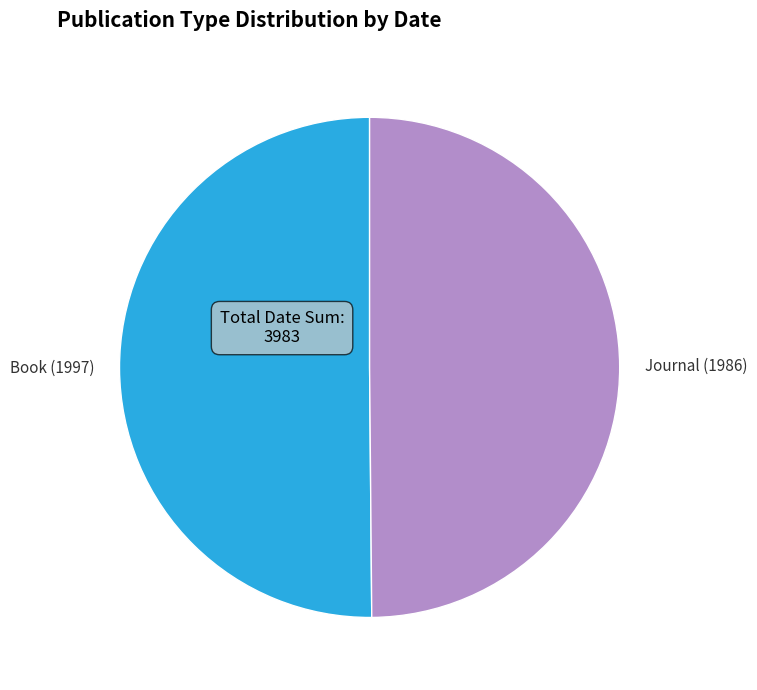

Is it true that Book (1997) is 50% of the pie?

True